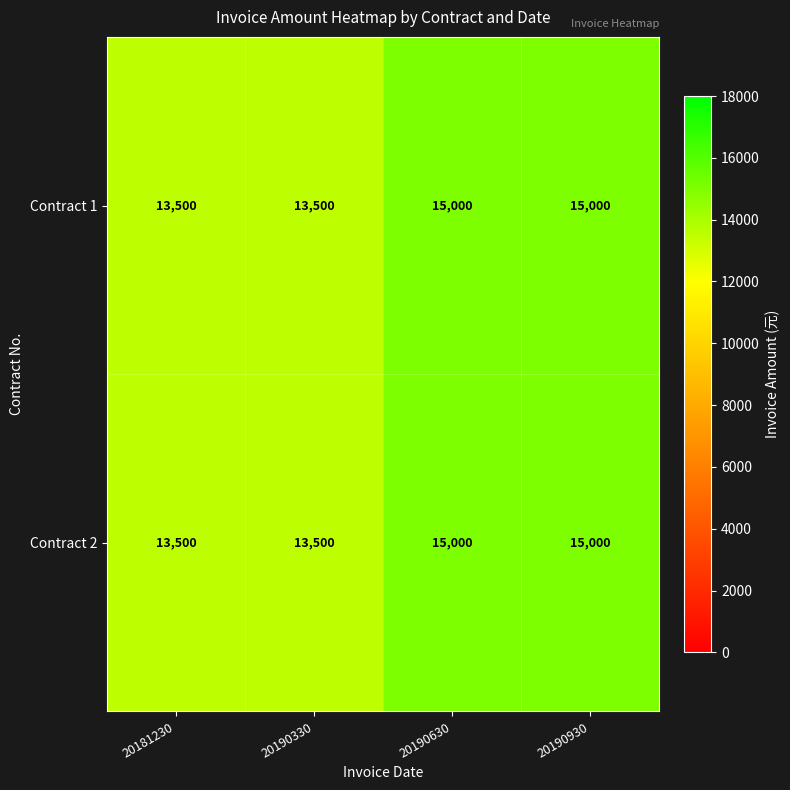

At how many categories does at least one series exceed 14889?

2